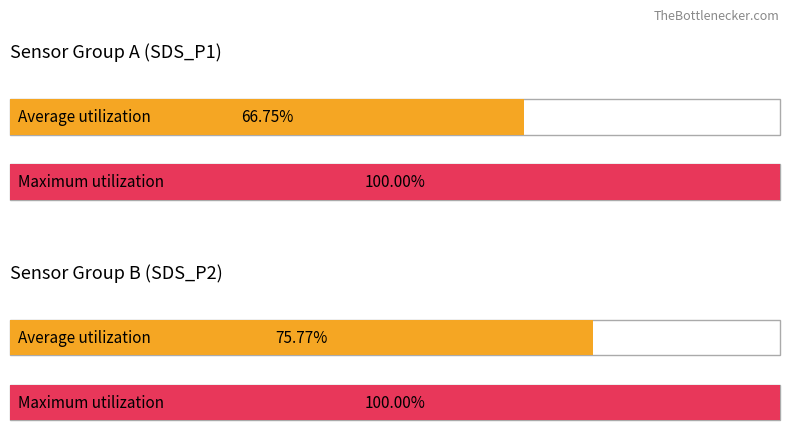

Which series has the largest total across all categories?

Maximum utilization